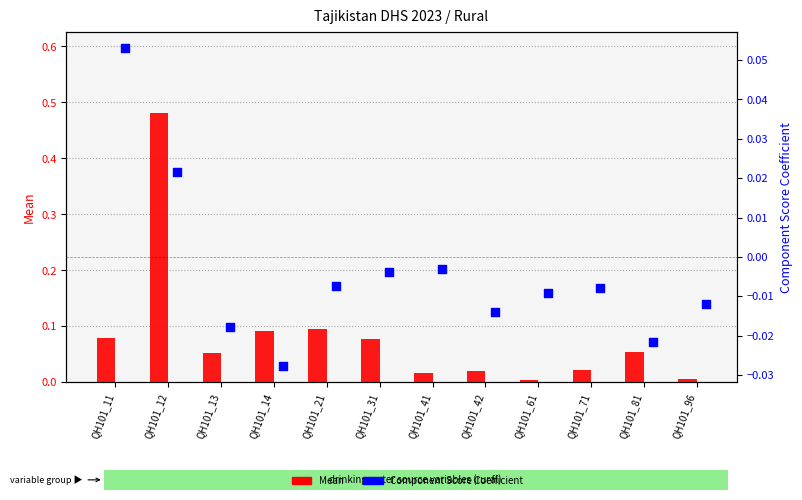

Which series has the largest Y range (max minus min)?

Mean